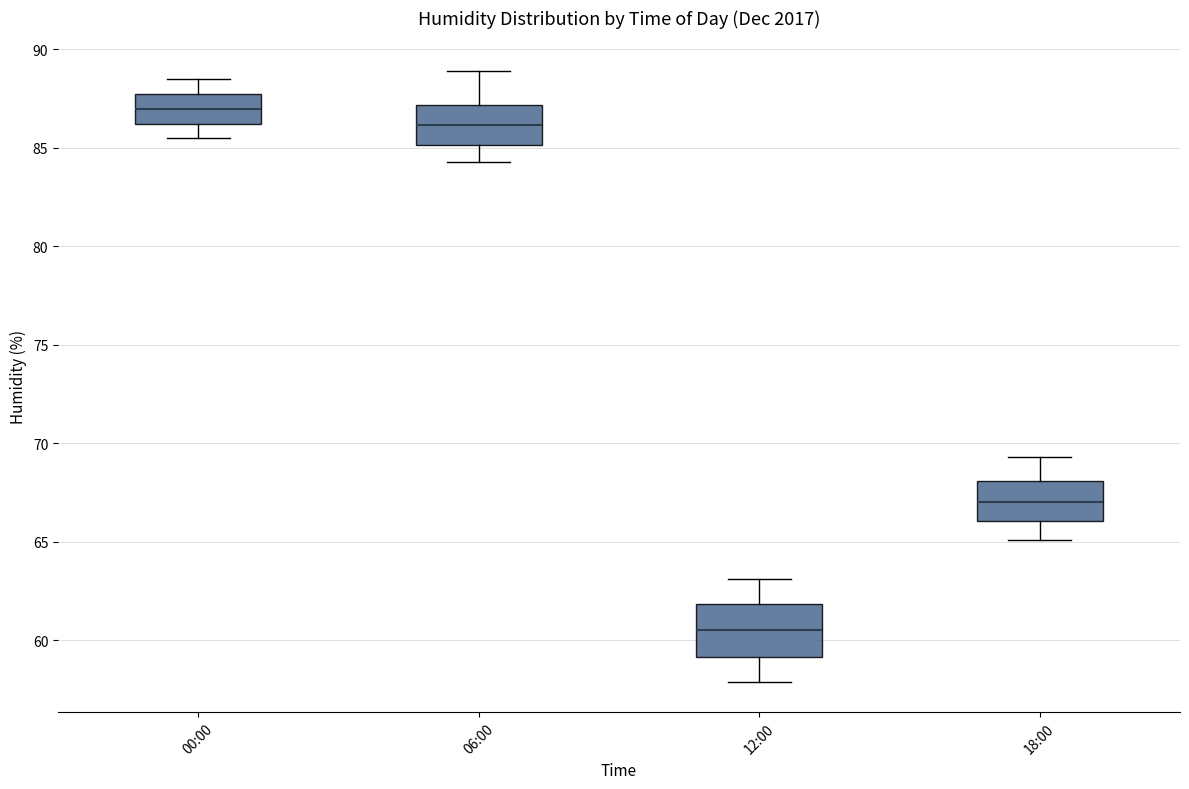

Which box's median line is the lowest?

12:00